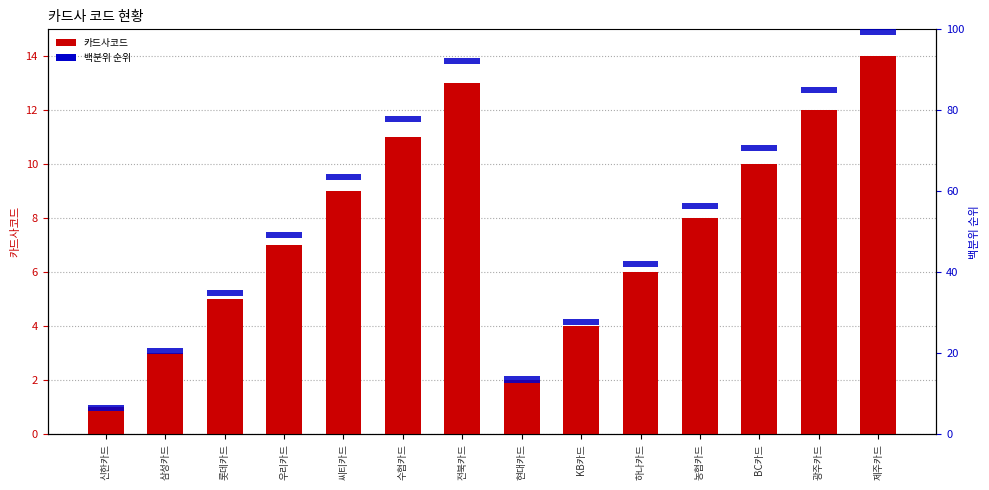

How many categories are shown in the chart?

14